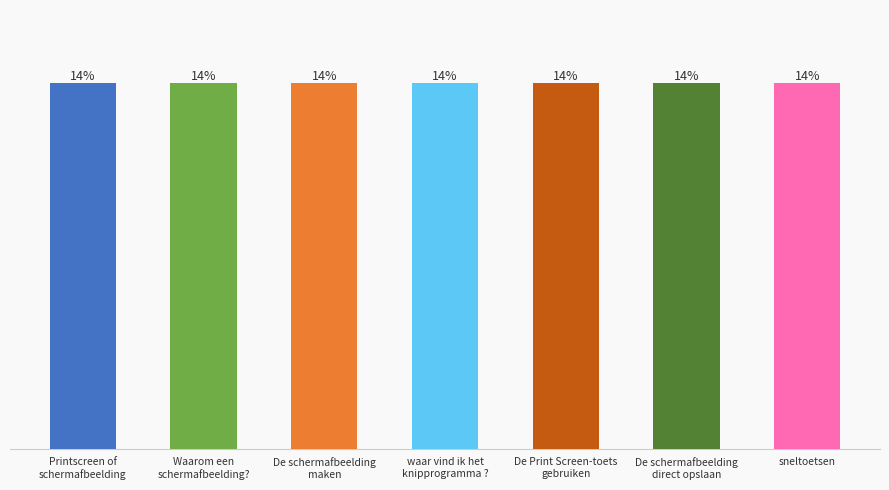

What is the change in value from Printscreen of
schermafbeelding to waar vind ik het
knipprogramma ??

+20